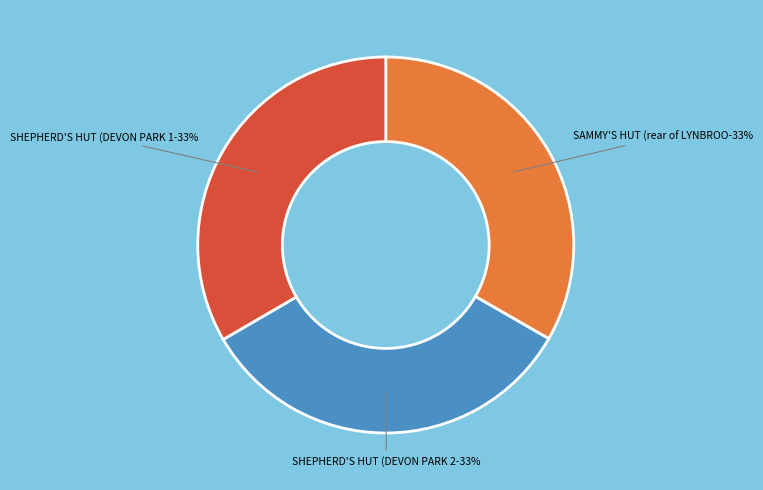

Rank the categories by value from lowest to highest.

SAMMY'S HUT (rear of LYNBROOK), SHEPHERD'S HUT (DEVON PARK 2), SHEPHERD'S HUT (DEVON PARK 1)